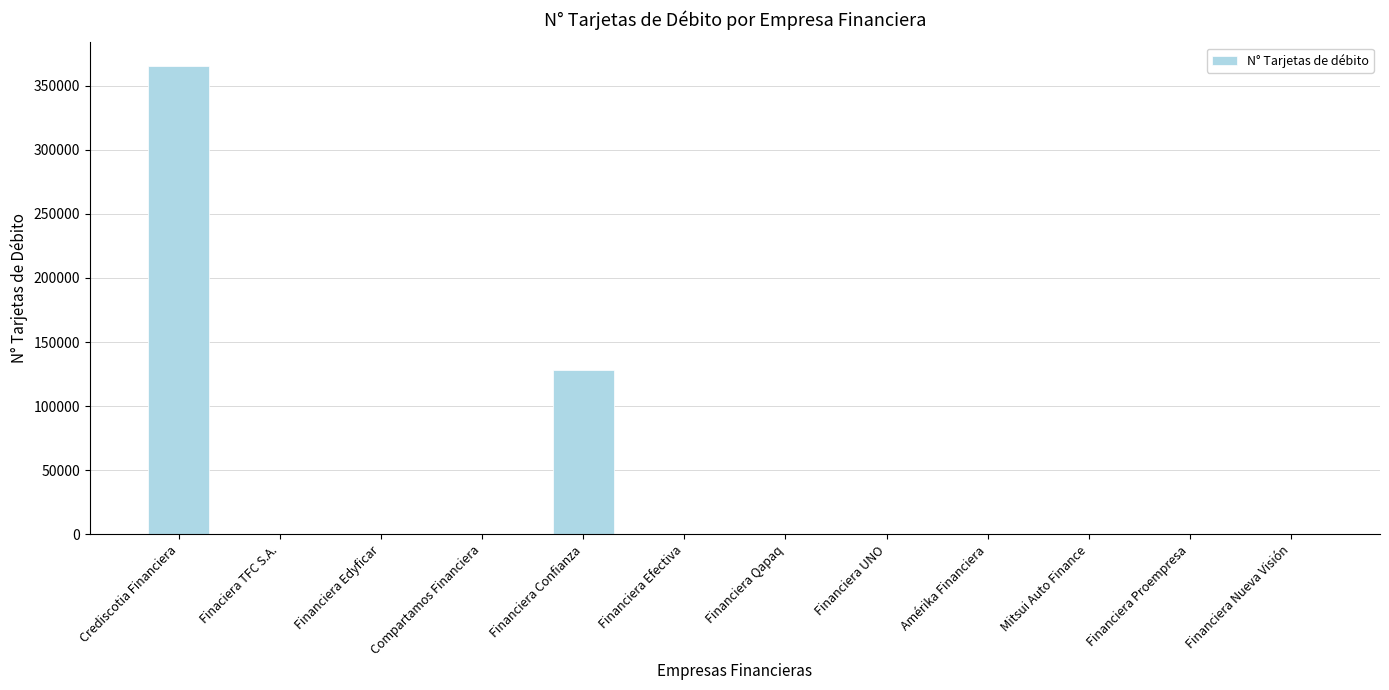

True or false: the data shows -157829 at Amérika Financiera.

False